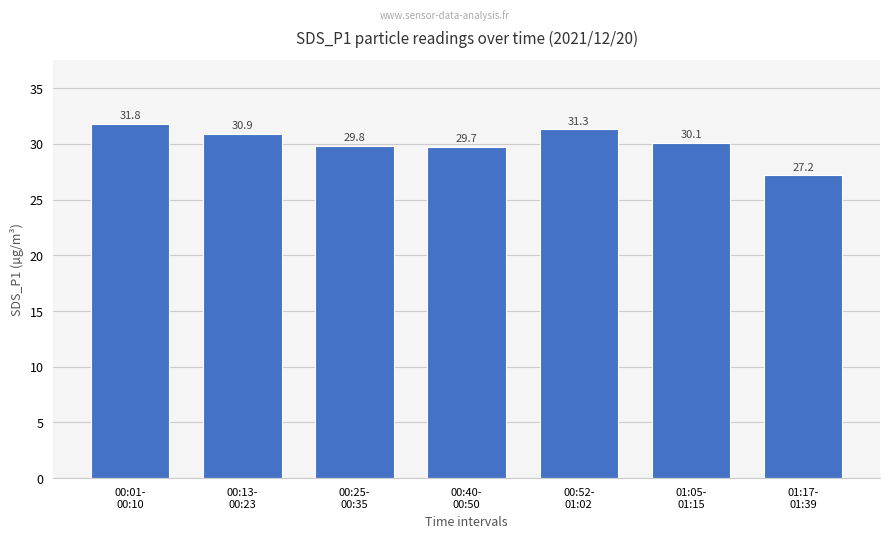

What is the average value?

30.1